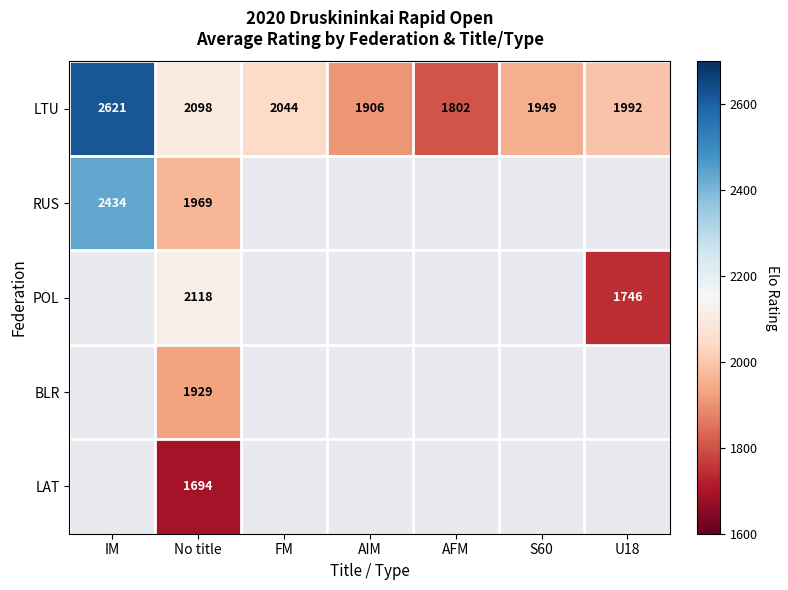

The LTU series shows 2621 at IM. True or false?

True